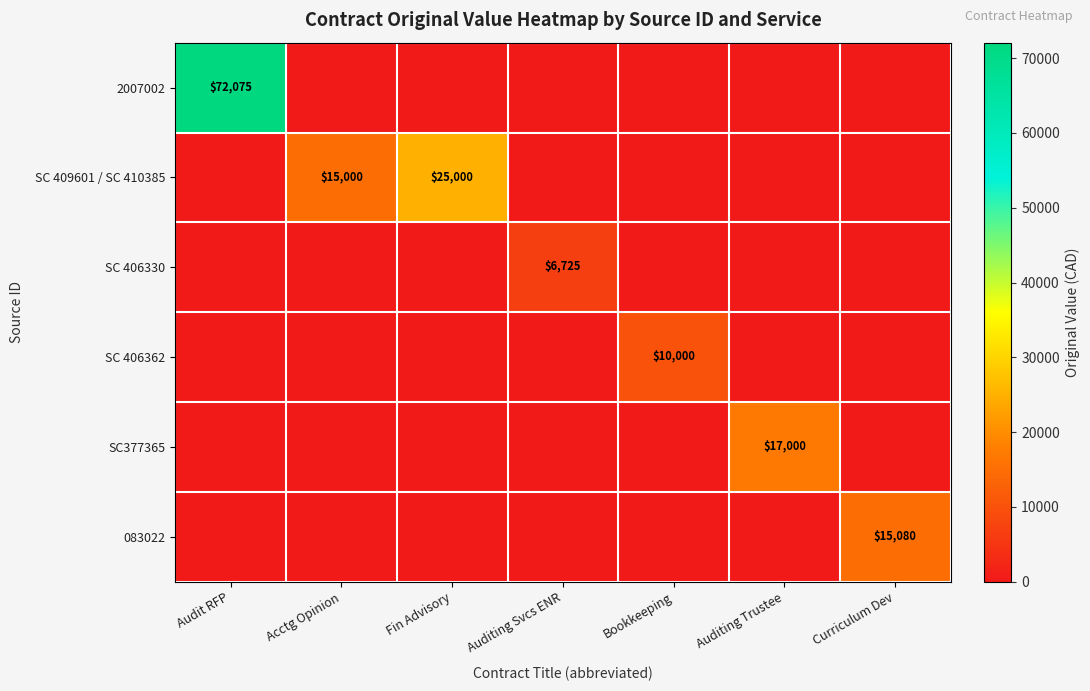

The 083022 series shows 8192 at Curriculum Dev. True or false?

False